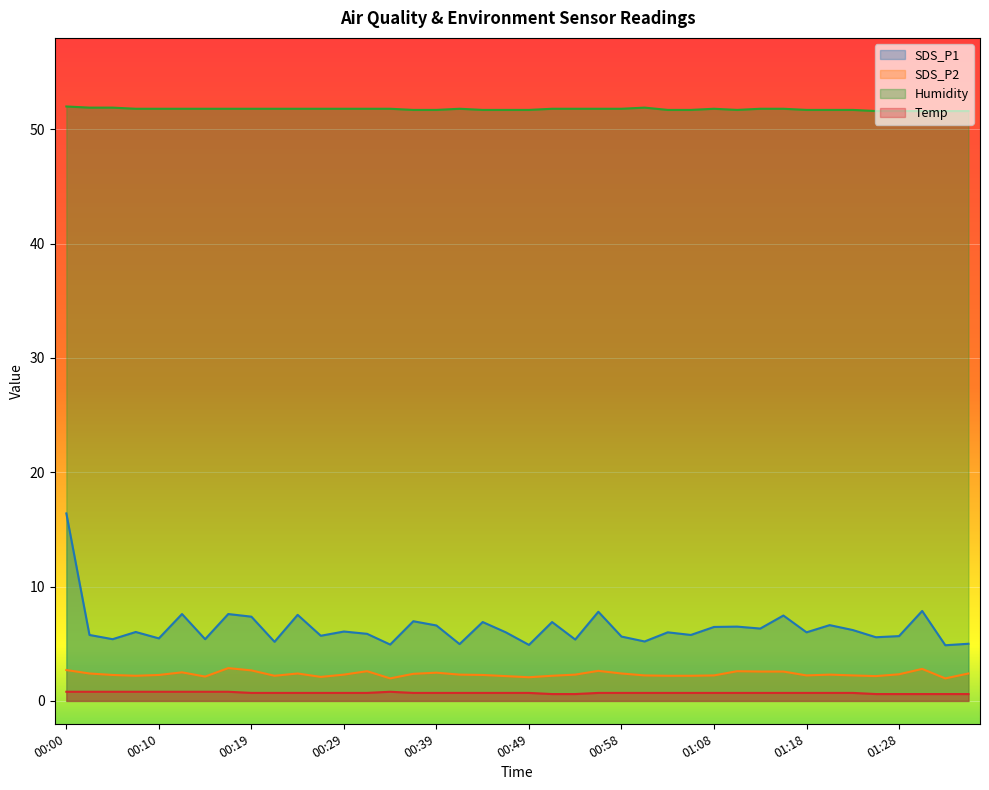

The SDS_P2 series shows 1.0 at 01:18. True or false?

False